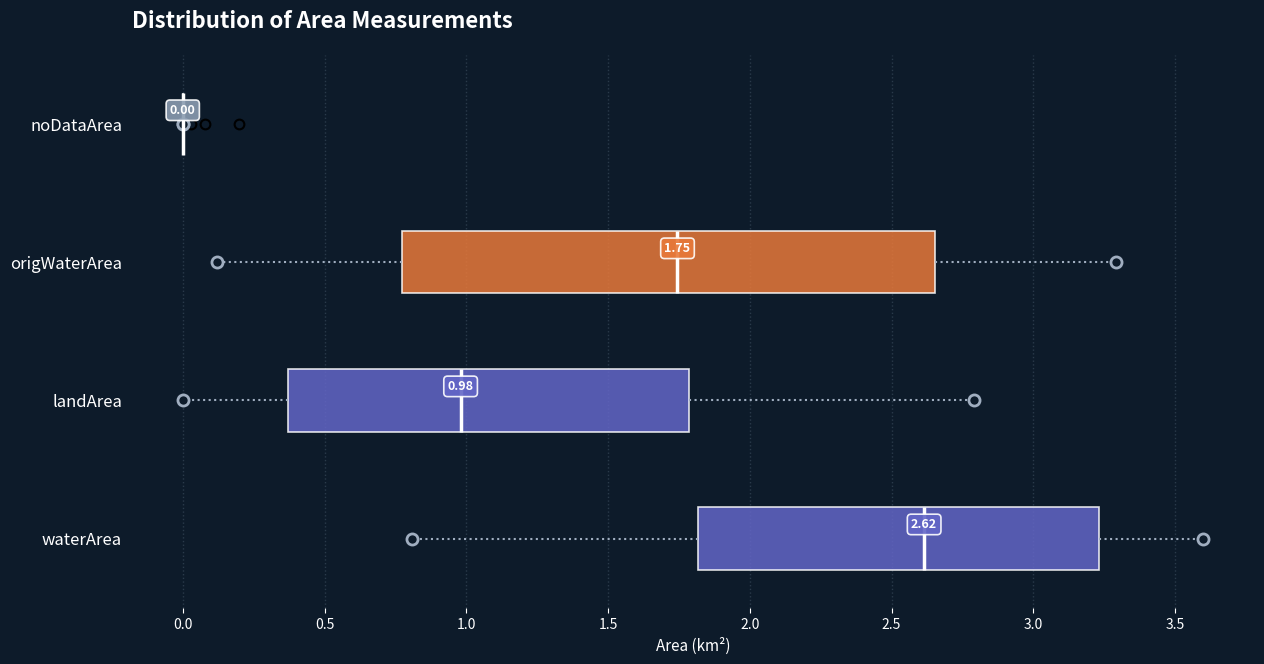

Comparing the boxes themselves (not the whiskers), which one is the widest?

origWaterArea